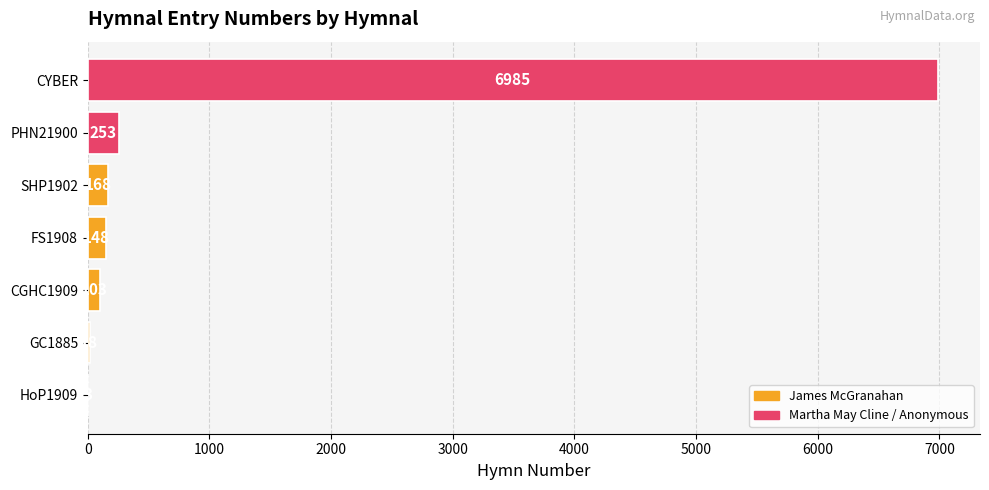

Between CGHC1909 and CYBER, which is larger?

CYBER